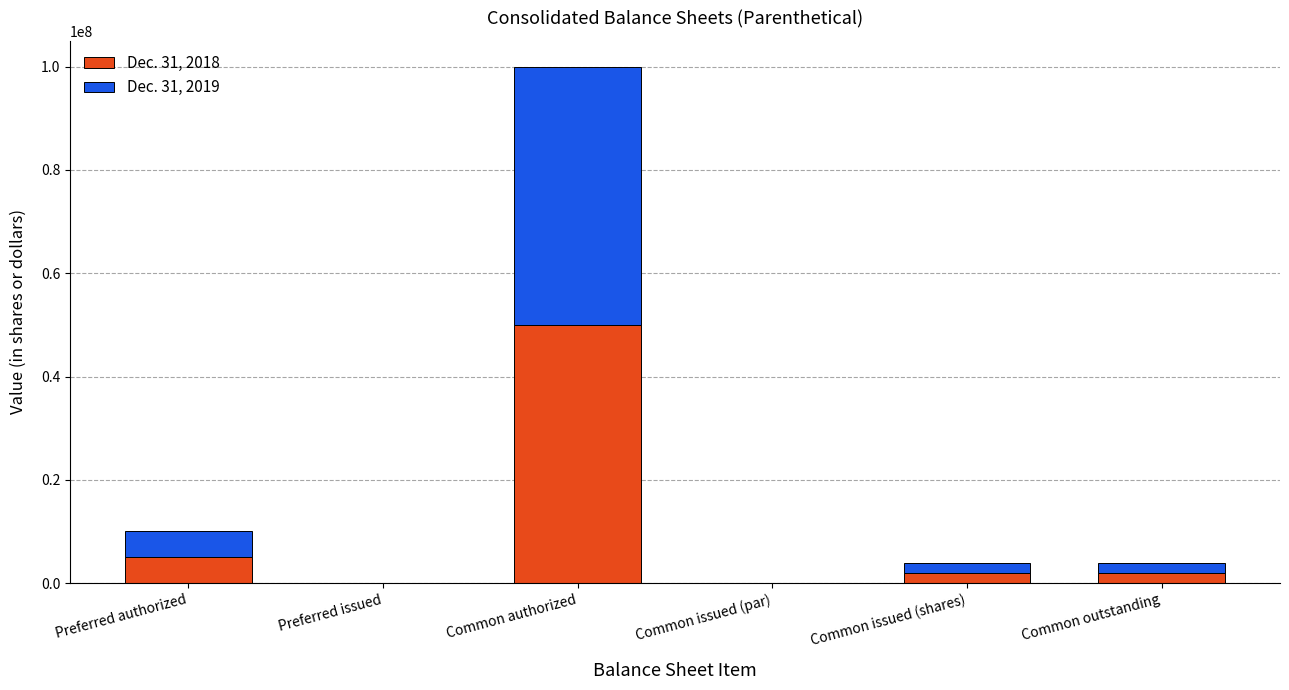

At which category is the sum across all series the highest?

Common authorized